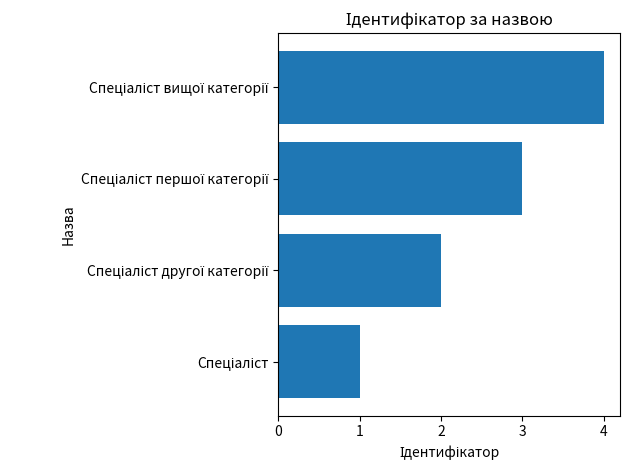

How many values are between 2 and 4?

3